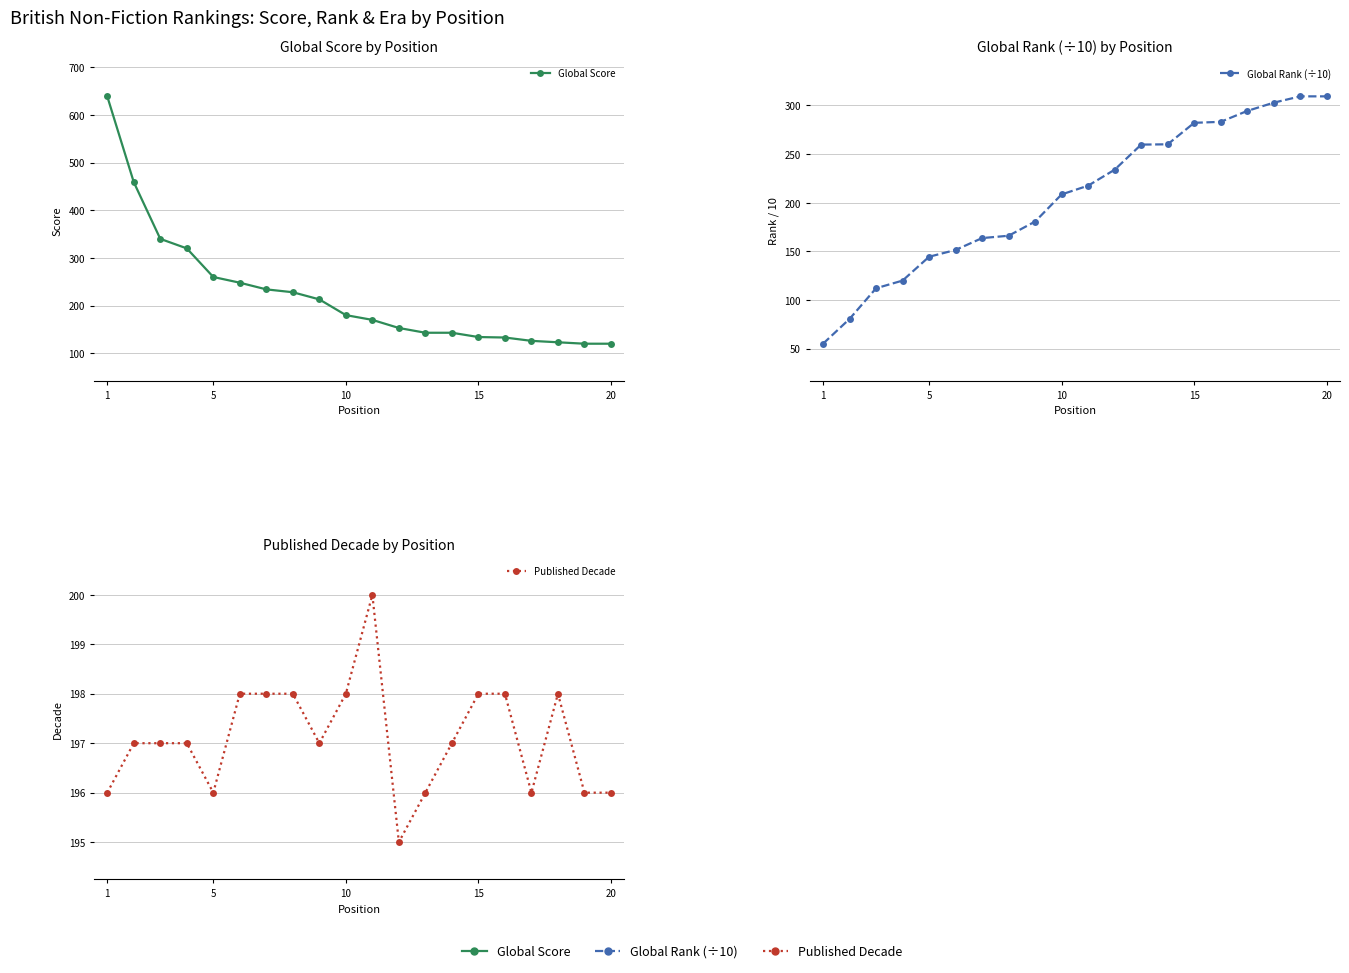

Count the number of data series in this chart.

3